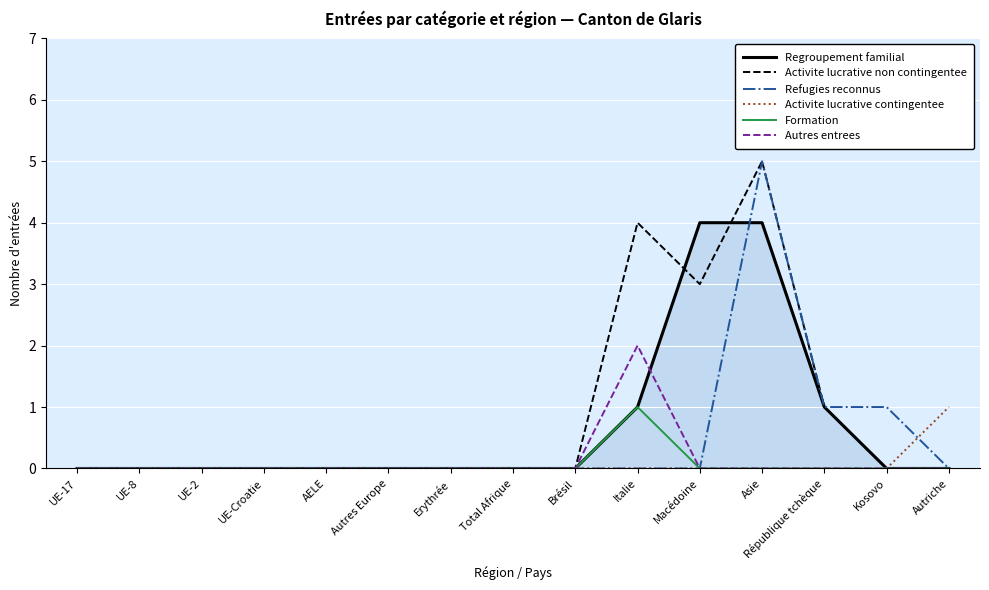

Which category has the lowest value in the Refugies reconnus series?

UE-17